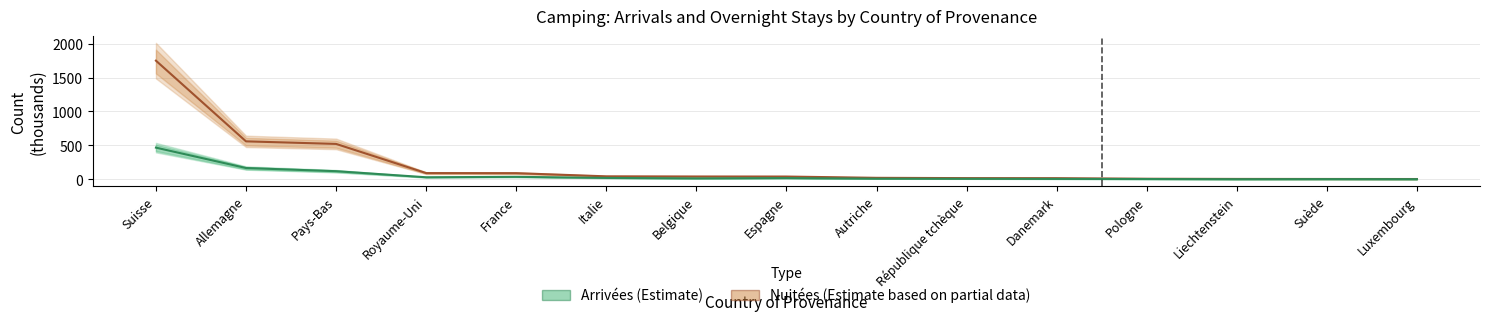

Reading left to right, extract all data points from this chart.

Nuitées: Suisse=1748.4	Allemagne=559.0	Pays-Bas=521.3	Royaume-Uni=91.2	France=90.0	Italie=43.3	Belgique=40.9	Espagne=40.2	Autriche=21.3	République tchèque=17.1	Danemark=16.2	Pologne=7.8	Liechtenstein=5.1	Suède=4.4	Luxembourg=3.7
Arrivées: Suisse=466.4	Allemagne=165.9	Pays-Bas=119.2	Royaume-Uni=29.7	France=36.1	Italie=19.8	Belgique=13.1	Espagne=17.4	Autriche=8.4	République tchèque=7.5	Danemark=5.7	Pologne=3.6	Liechtenstein=1.0	Suède=2.1	Luxembourg=1.0